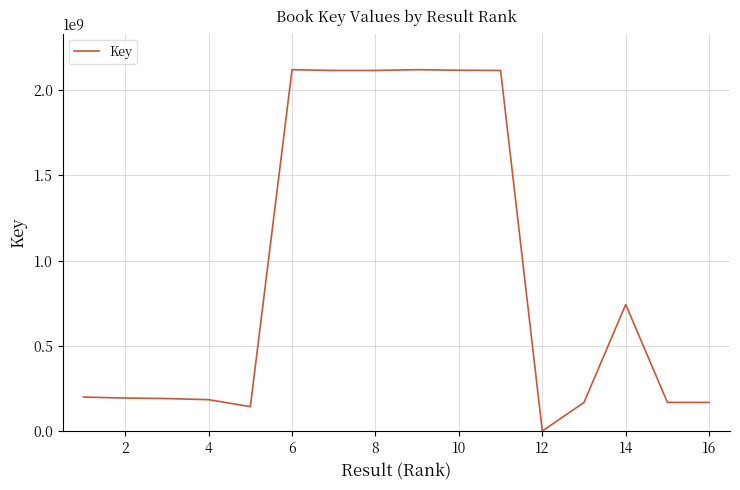

Is this an area chart (filled region under the line)?

No